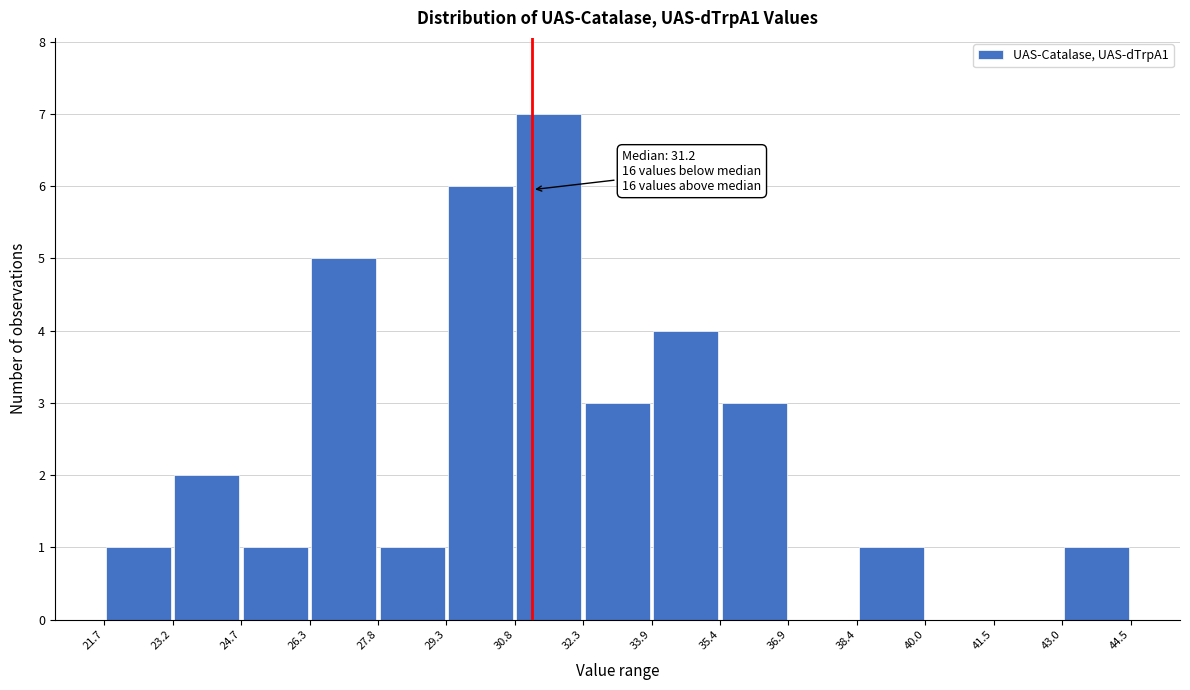

Over which range of the x-axis is the bar tallest?

30.8 to 32.3